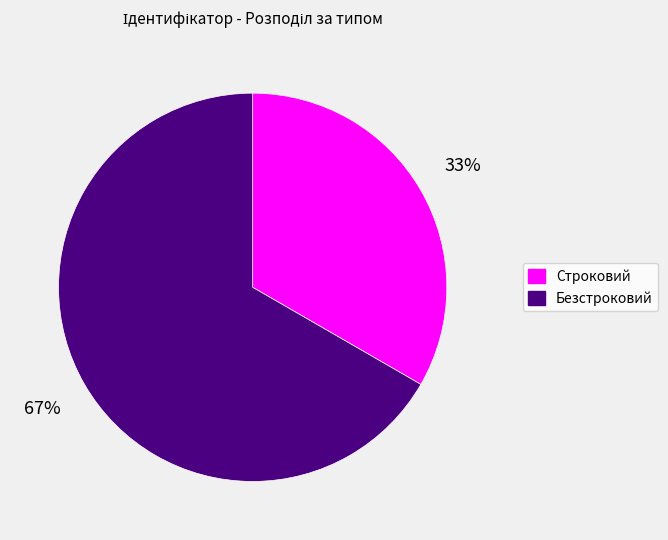

To the nearest percent, what is the combined percentage of Безстроковий and Строковий?

100%